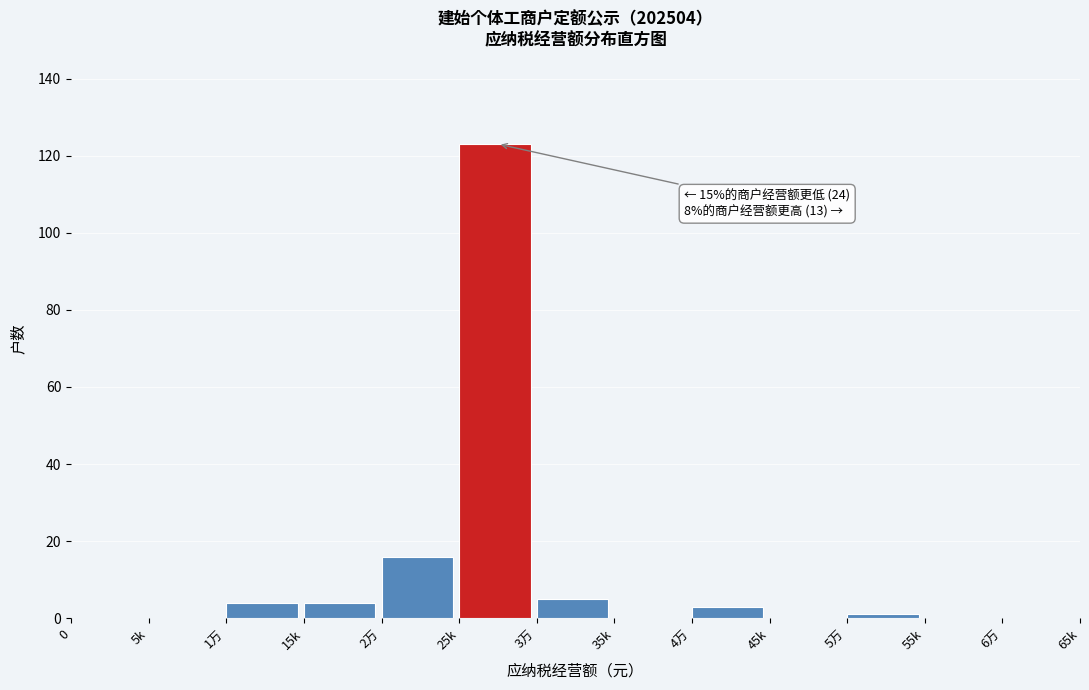

Reading right to left, extract all data points from this chart.

6万=0	55k=0	5万=1	45k=0	4万=3	35k=0	3万=5	25k=123	2万=16	15k=4	1万=4	5k=0	0=0